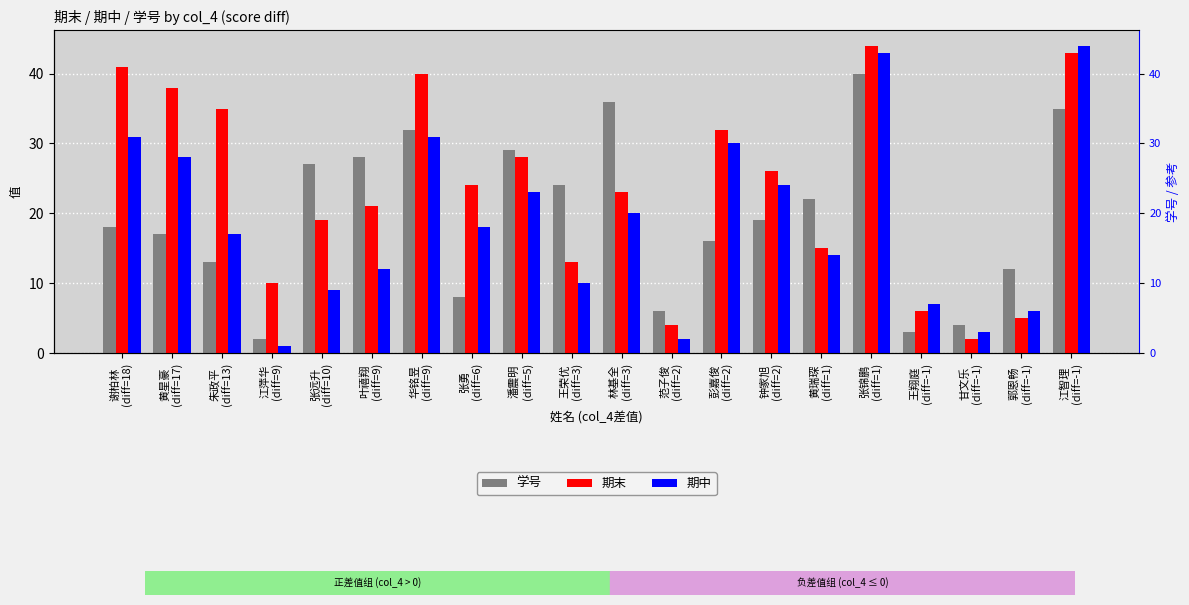

What is the label of the 20th bar from the right?

谢柏林
(diff=18)